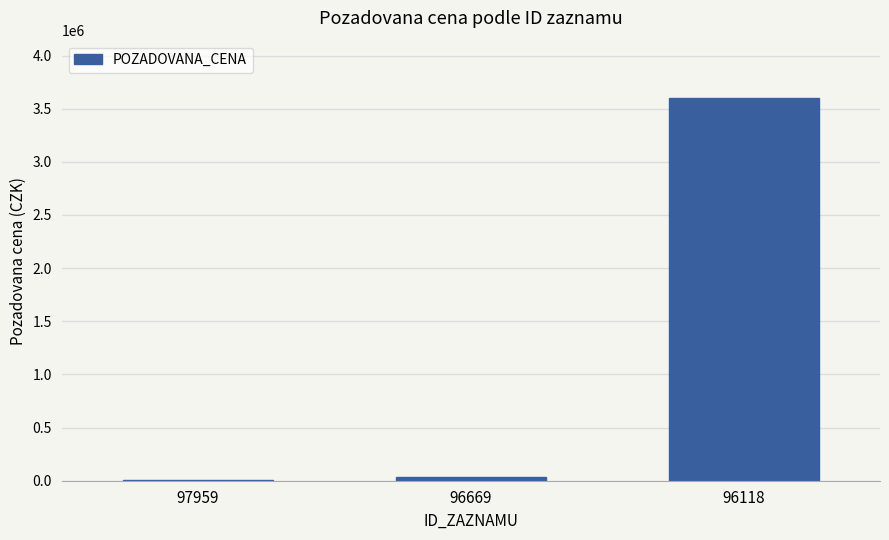

What is the difference between the values at 96669 and 97959?

25098